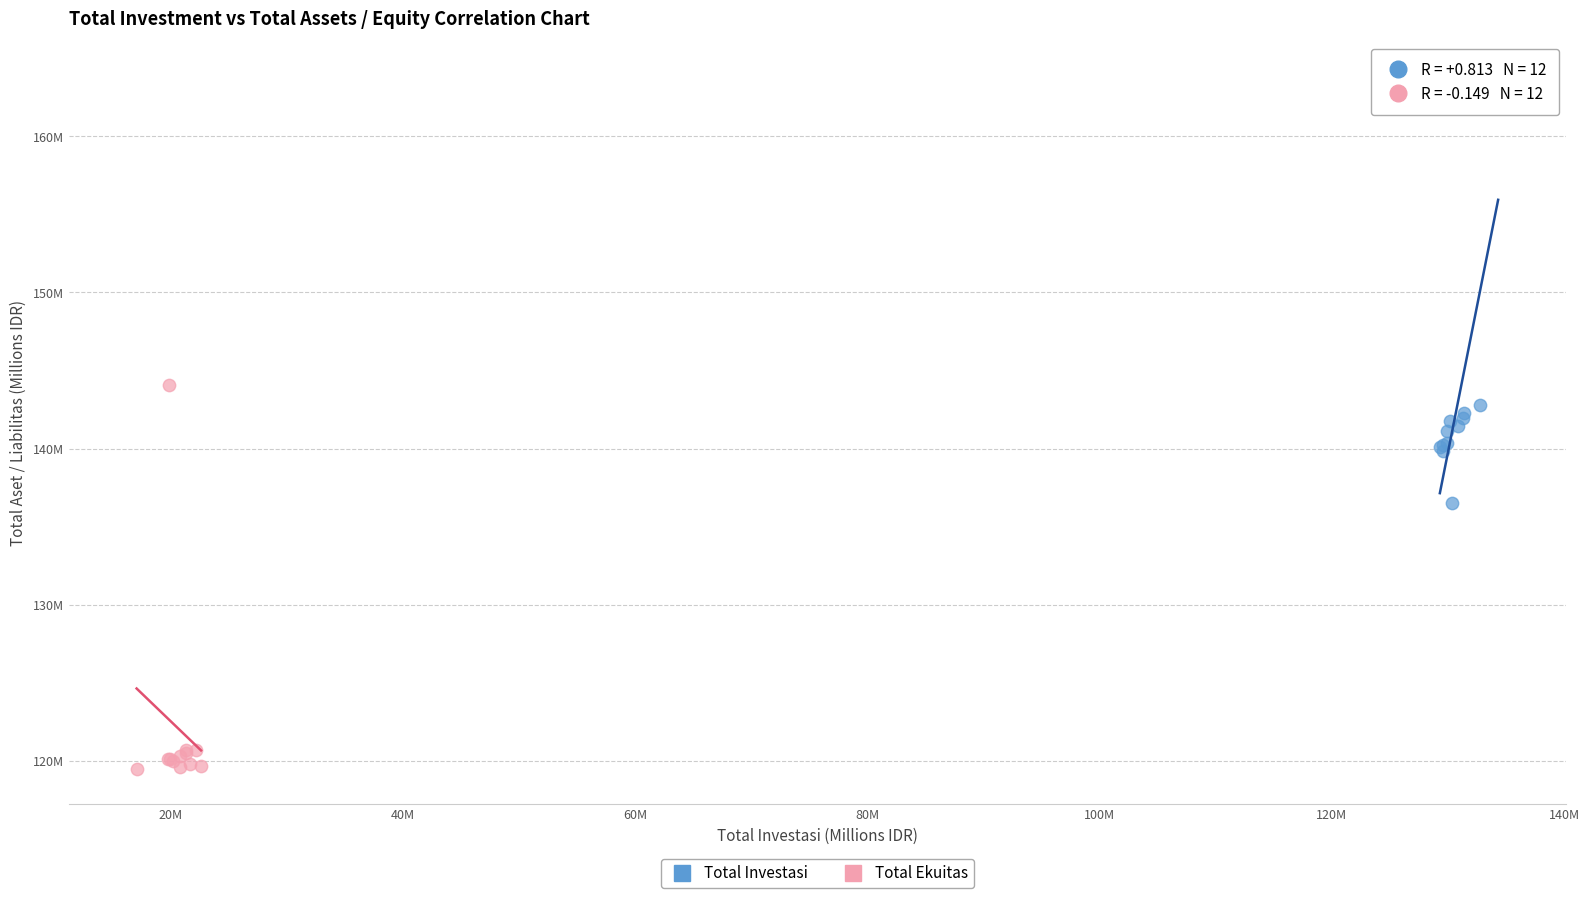

What are all the series names shown in the legend?

Total Investasi, Total Ekuitas